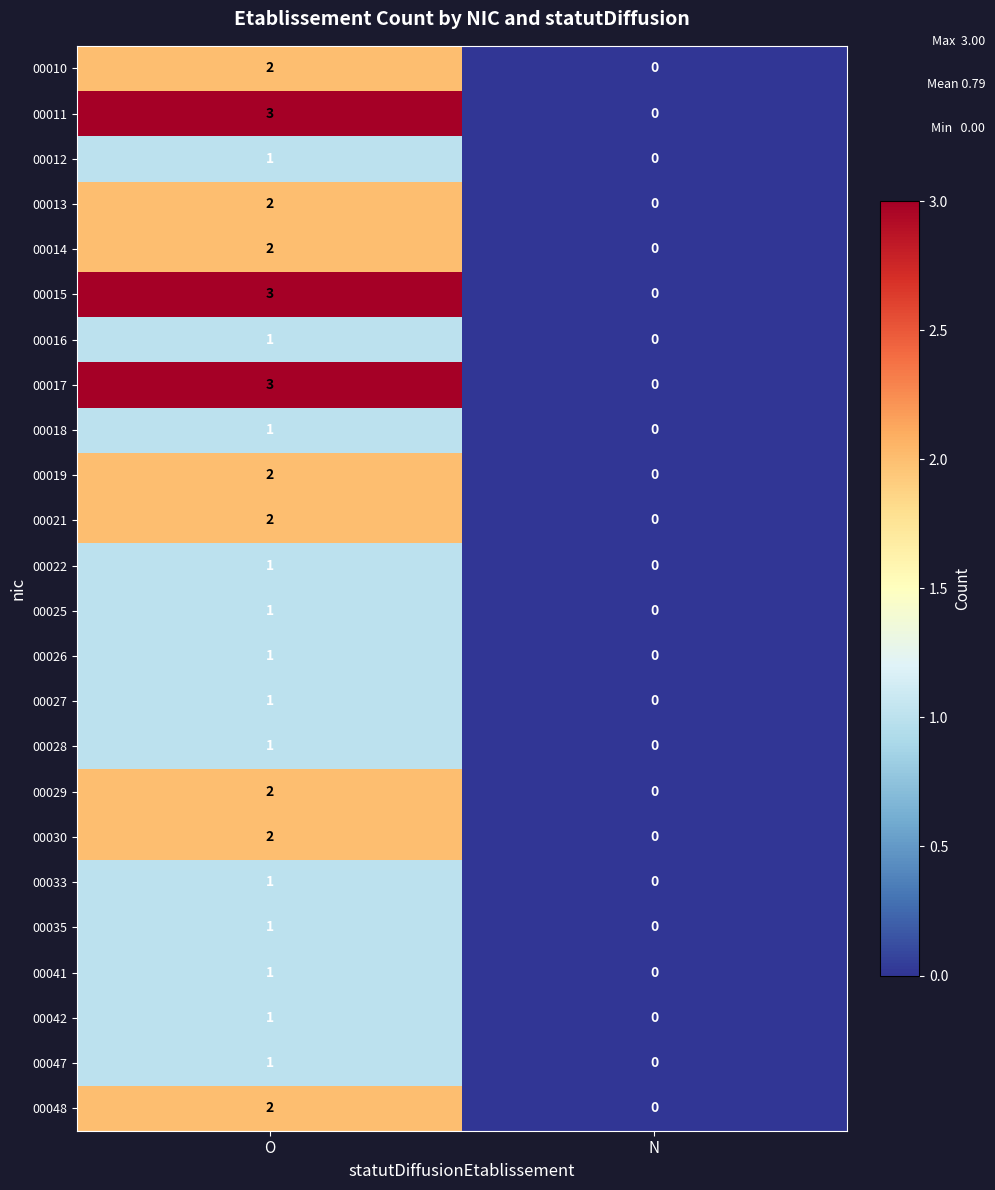

Which category has the lowest value across all series?

N